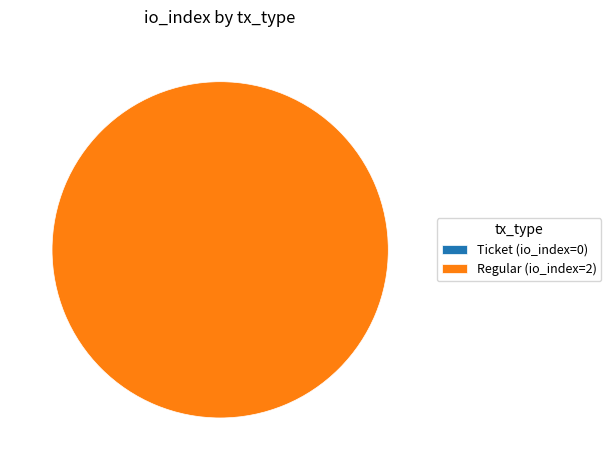

Is there any slice that represents more than half of the pie?

Yes